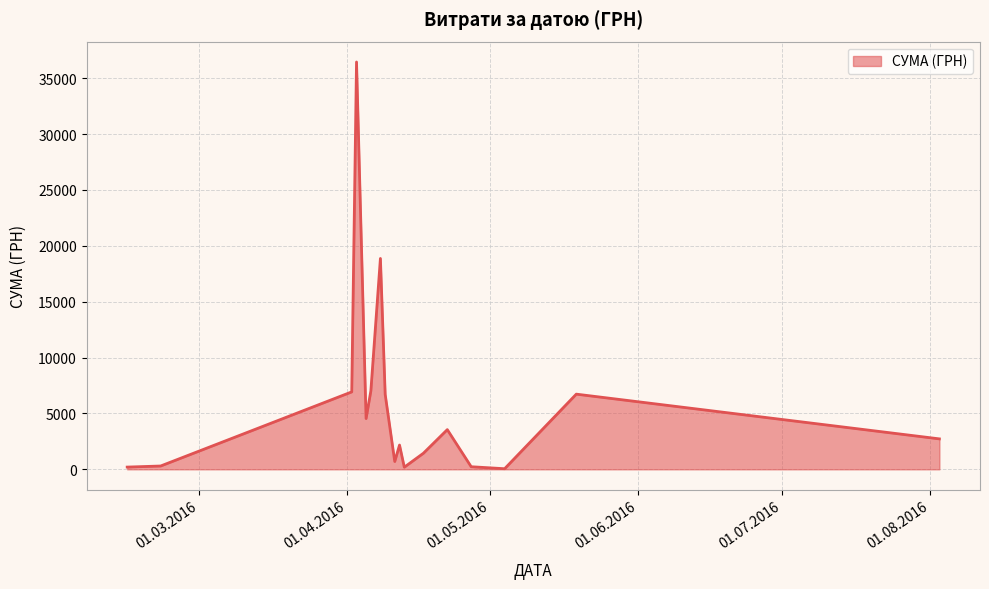

What is the difference between the maximum and minimum values?

36399.8